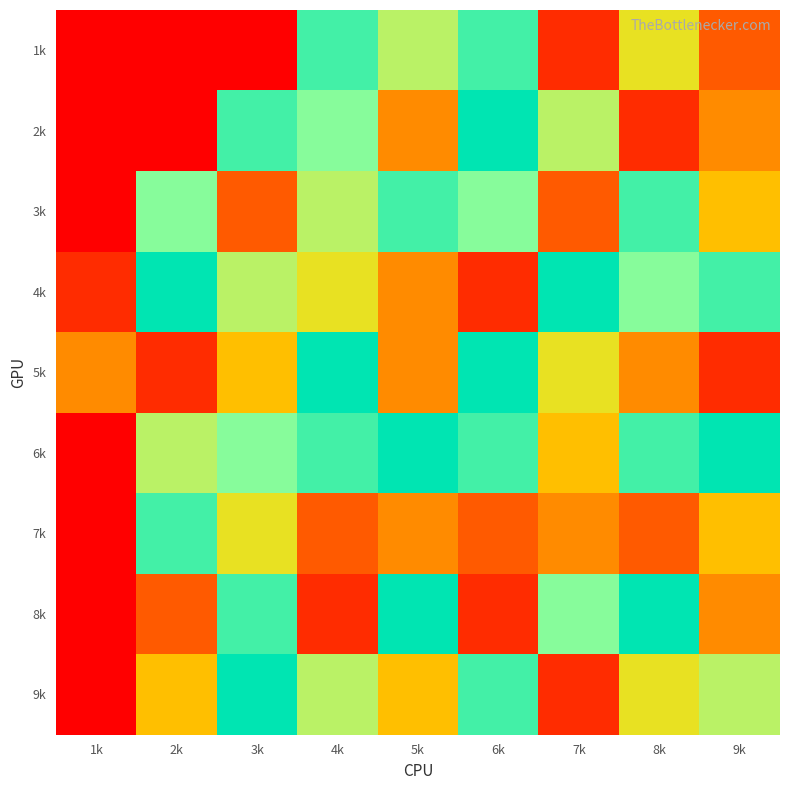

Reading left to right, extract all data points from this chart.

1k: 1k=0	2k=0	3k=0	4k=8	5k=6	6k=8	7k=1	8k=5	9k=2
2k: 1k=0	2k=0	3k=8	4k=7	5k=3	6k=9	7k=6	8k=1	9k=3
3k: 1k=0	2k=7	3k=2	4k=6	5k=8	6k=7	7k=2	8k=8	9k=4
4k: 1k=1	2k=9	3k=6	4k=5	5k=3	6k=1	7k=9	8k=7	9k=8
5k: 1k=3	2k=1	3k=4	4k=9	5k=3	6k=9	7k=5	8k=3	9k=1
6k: 1k=0	2k=6	3k=7	4k=8	5k=9	6k=8	7k=4	8k=8	9k=9
7k: 1k=0	2k=8	3k=5	4k=2	5k=3	6k=2	7k=3	8k=2	9k=4
8k: 1k=0	2k=2	3k=8	4k=1	5k=9	6k=1	7k=7	8k=9	9k=3
9k: 1k=0	2k=4	3k=9	4k=6	5k=4	6k=8	7k=1	8k=5	9k=6